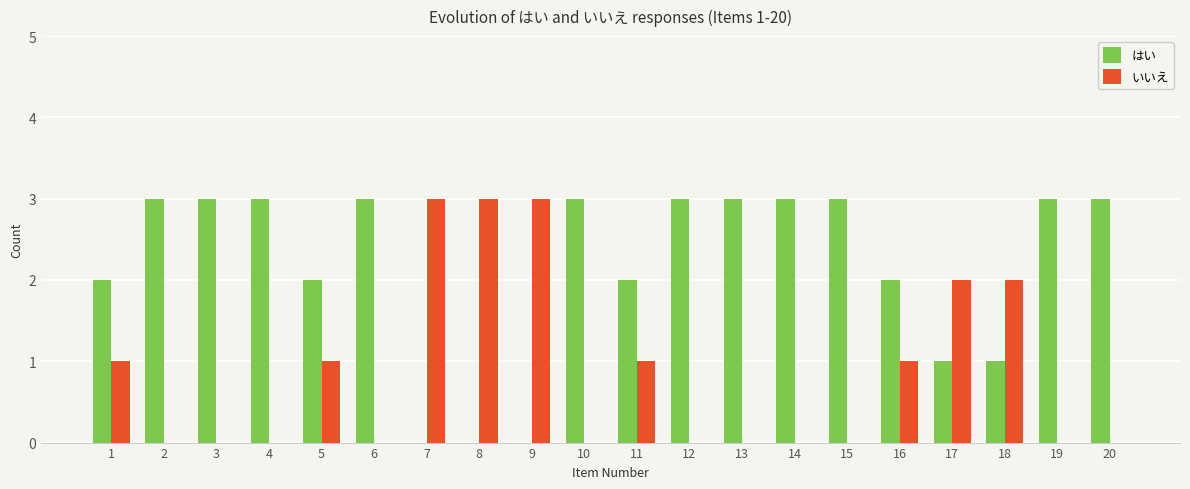

What is the sum of all はい values?

43